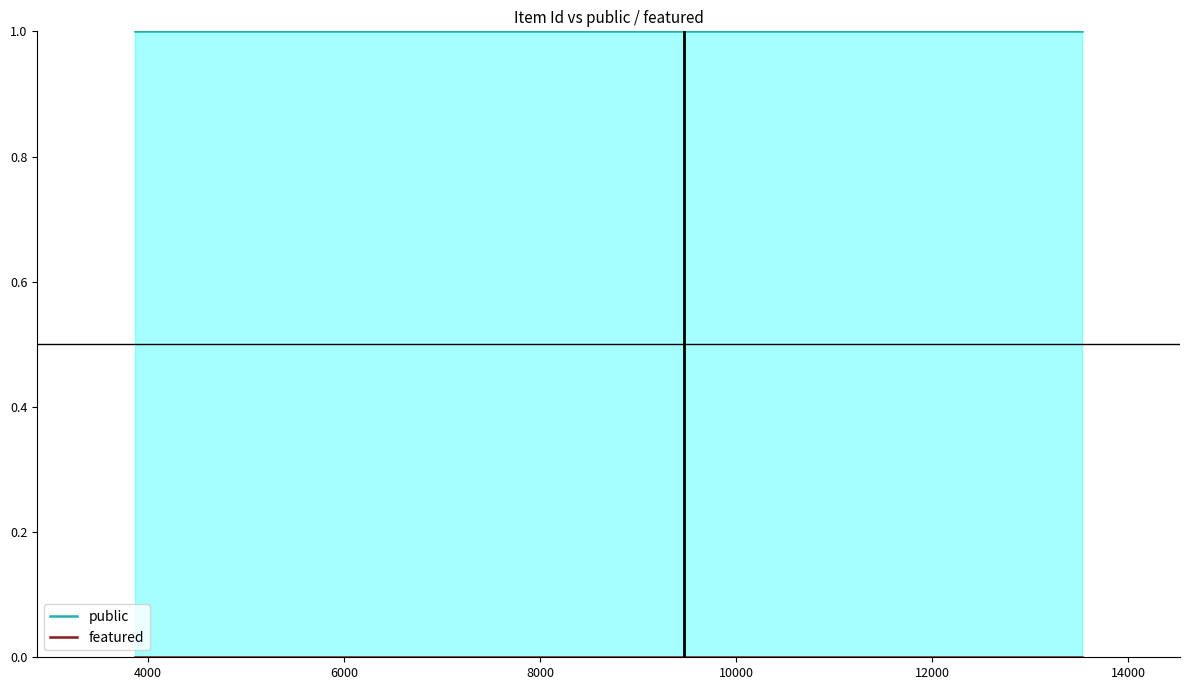

Is it true that featured equals 0 at 4000?

True